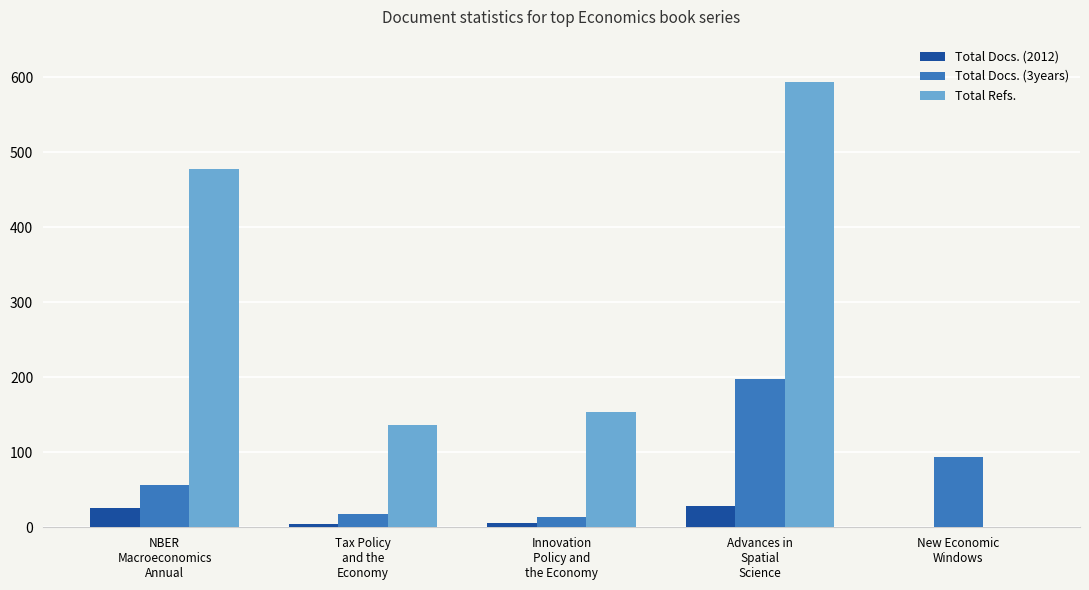

What is the maximum value shown in the chart?

593